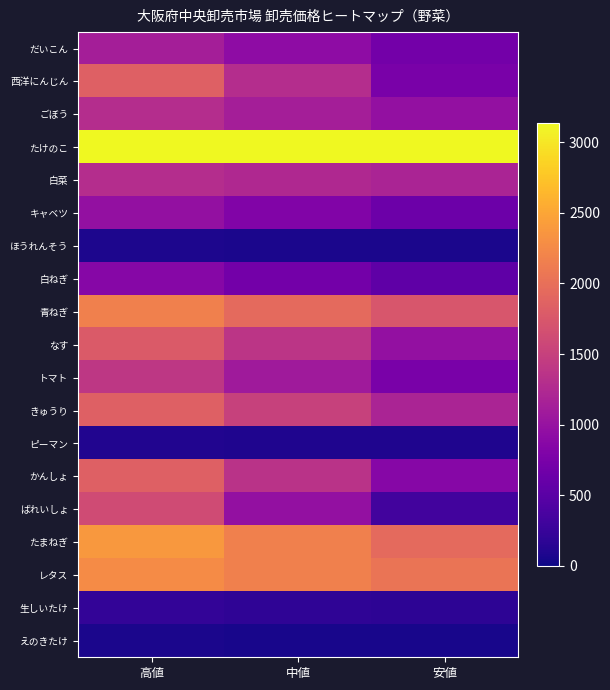

At 高値, list the series in order from largest to smallest.

たけのこ, たまねぎ, レタス, 青ねぎ, 西洋にんじん, きゅうり, かんしょ, なす, ばれいしょ, トマト, ごぼう, 白菜, だいこん, キャベツ, 白ねぎ, 生しいたけ, ピーマン, ほうれんそう, えのきたけ